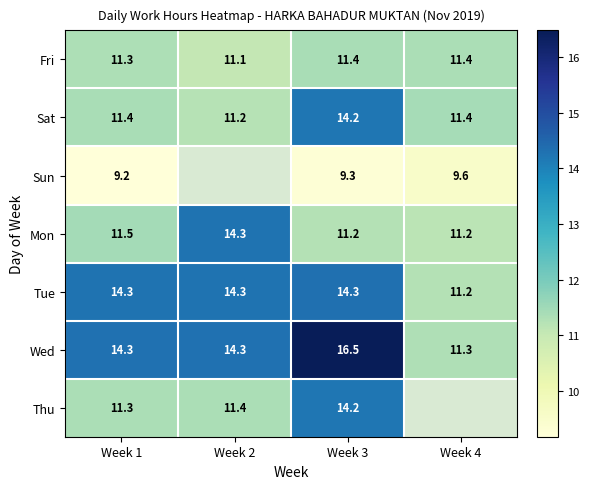

What is the minimum value shown in the chart?

9.2